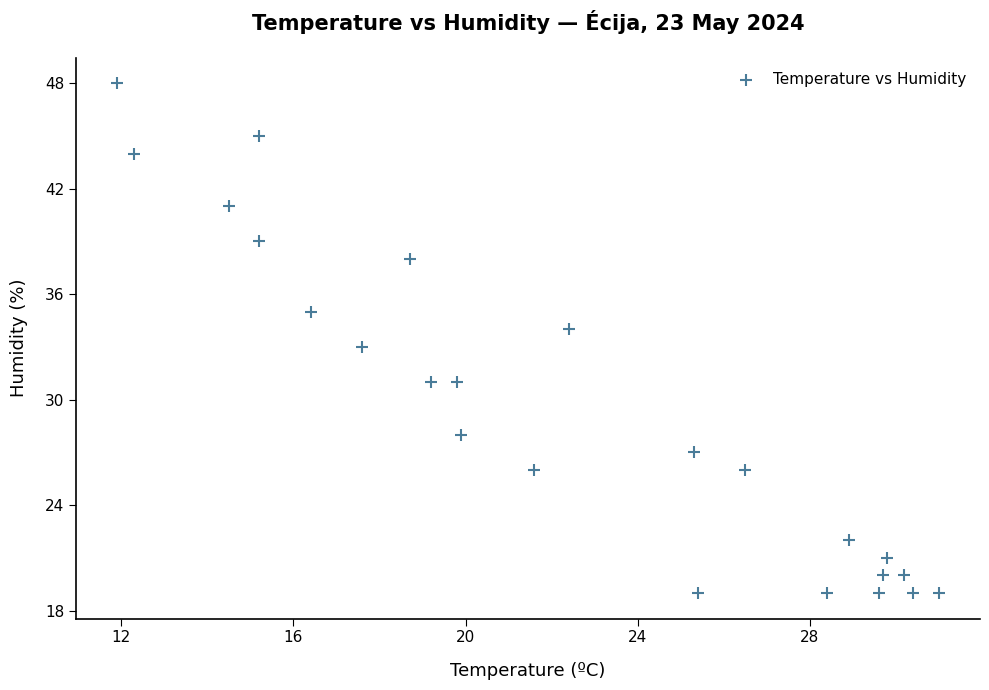

What is the range of Y values (max minus min)?

29